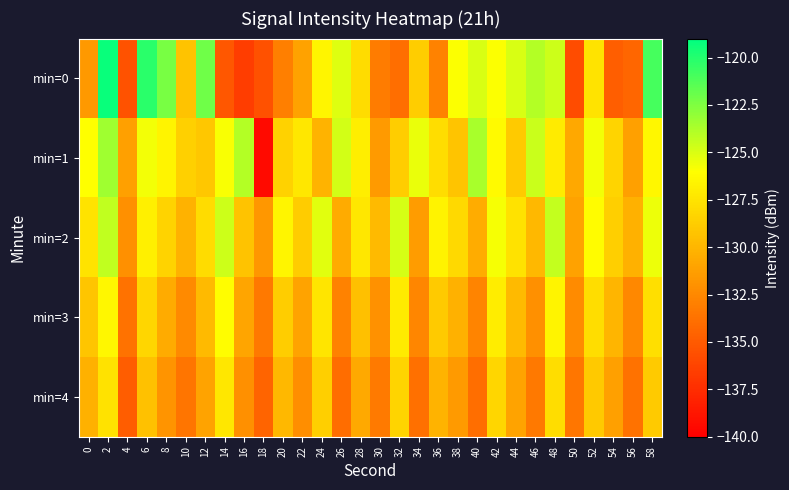

Which series has the largest total across all categories?

min=1